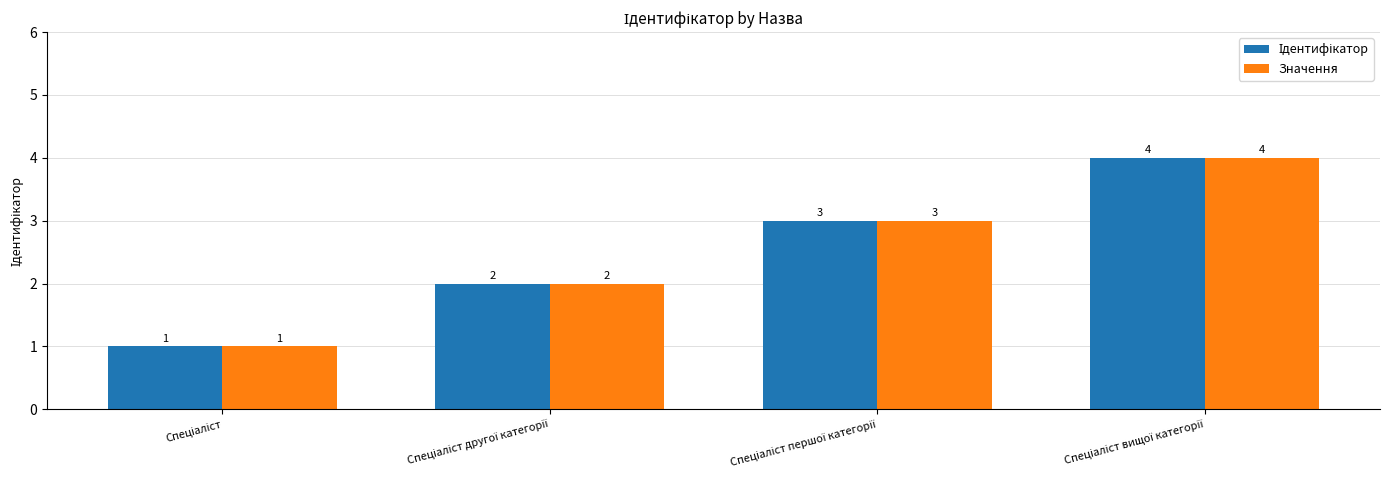

What is the difference between the maximum and minimum values in the Значення series?

3